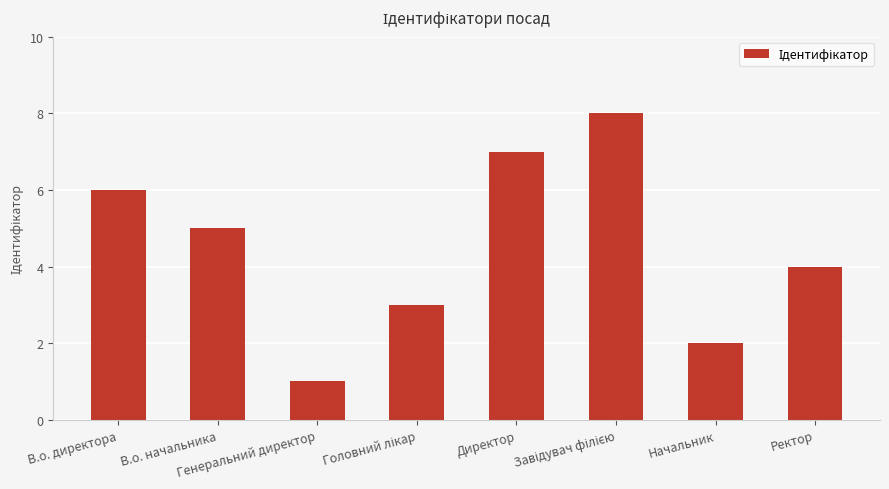

What is the maximum value shown in the chart?

8